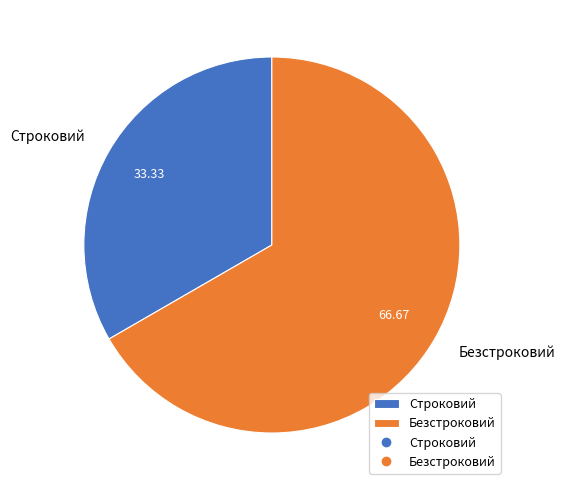

Is the sum of Безстроковий and Строковий greater than half?

Yes